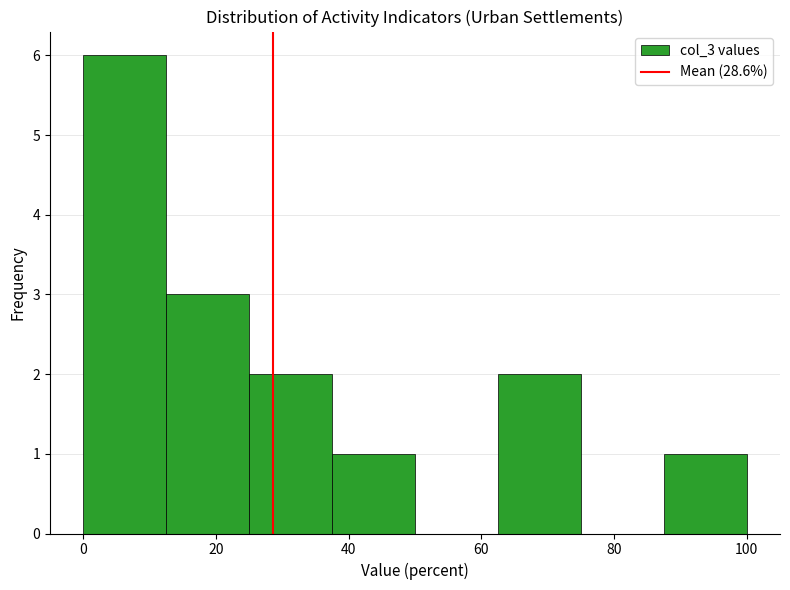

Over which range of the x-axis is the bar tallest?

0.0 to 12.5